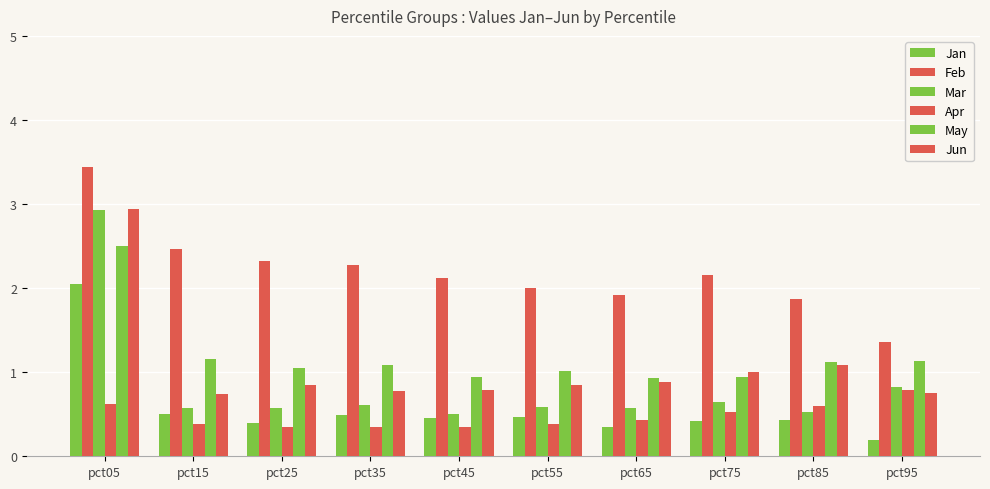

Rank the series by their maximum value, from lowest to highest.

Apr, Jan, May, Mar, Jun, Feb